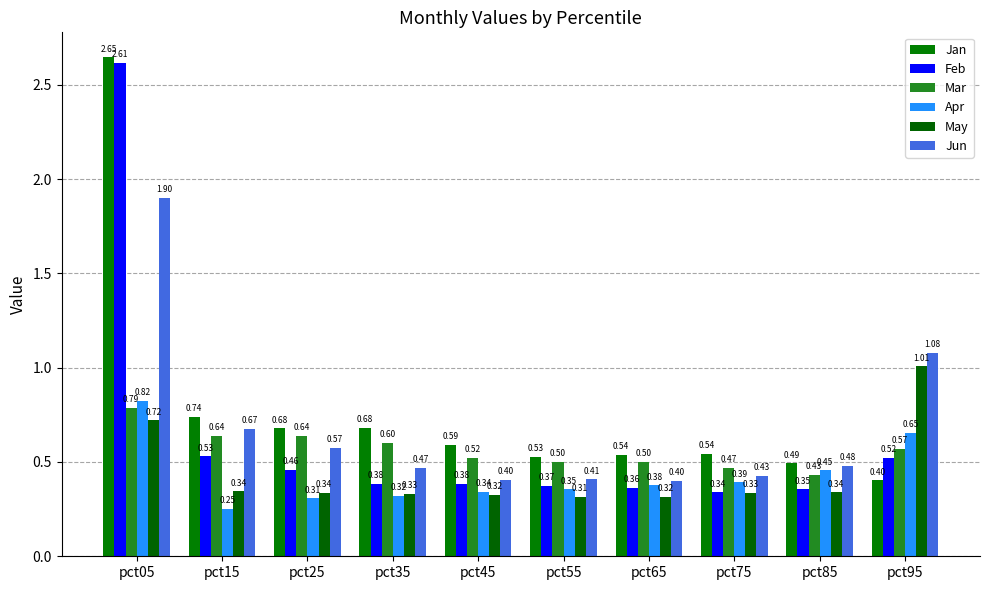

How many bars are there in total?

60